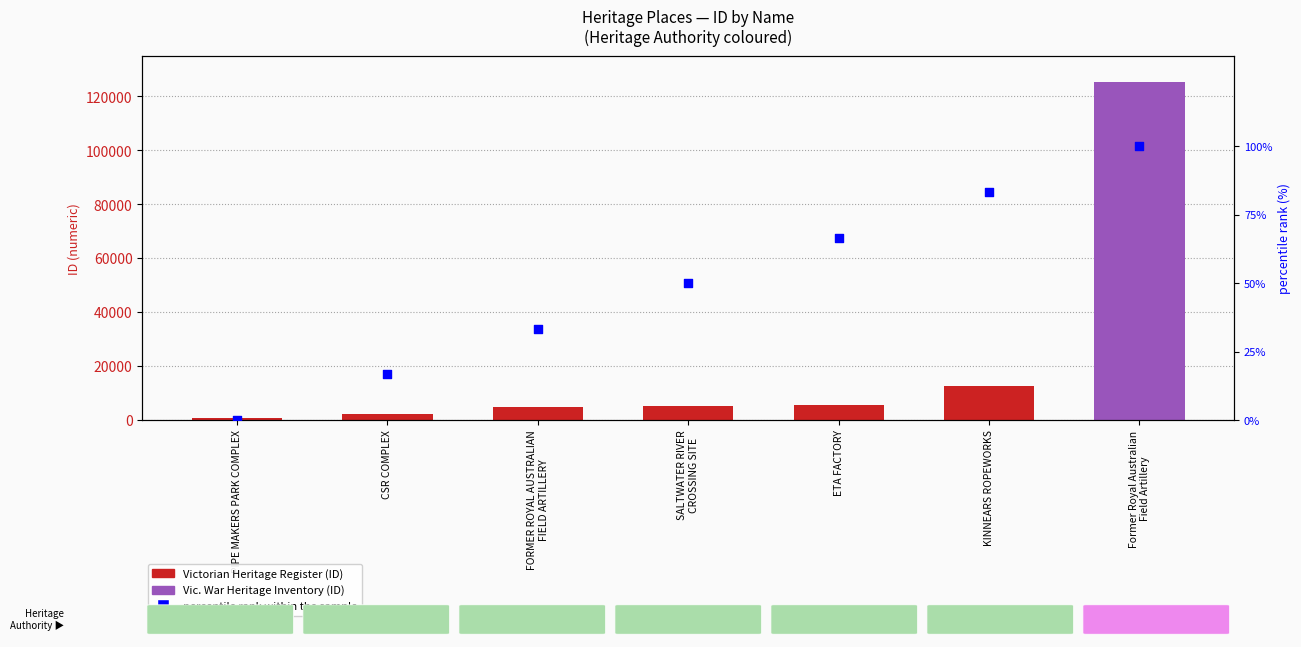

Which series has the widest spread of Y values?

ID